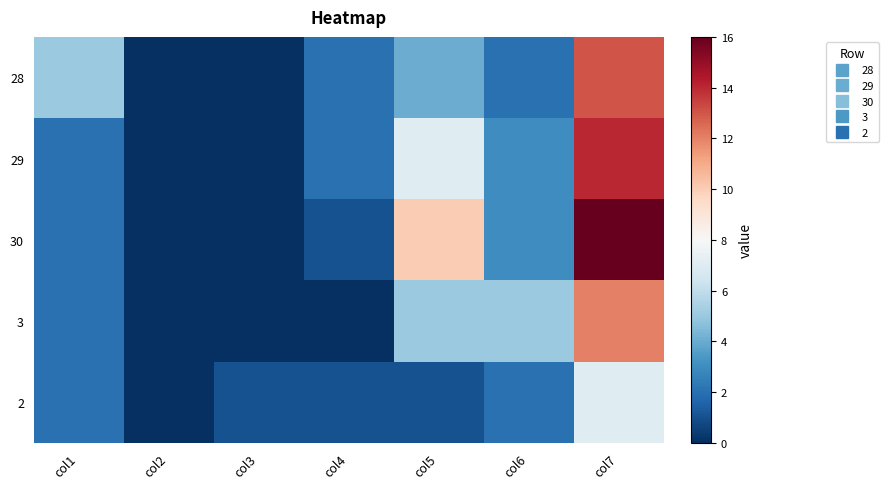

Reading left to right, list all the values displayed in this chart.

28: col1=5	col2=0	col3=0	col4=2	col5=4	col6=2	col7=13
29: col1=2	col2=0	col3=0	col4=2	col5=7	col6=3	col7=14
30: col1=2	col2=0	col3=0	col4=1	col5=10	col6=3	col7=16
3: col1=2	col2=0	col3=0	col4=0	col5=5	col6=5	col7=12
2: col1=2	col2=0	col3=1	col4=1	col5=1	col6=2	col7=7